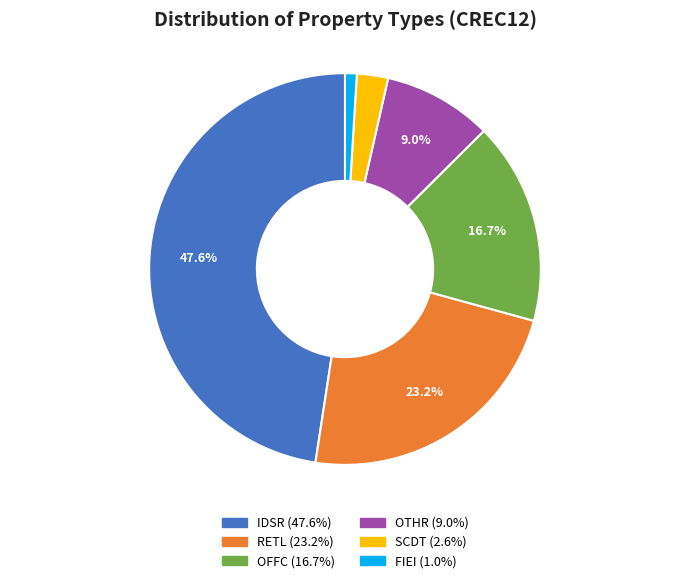

To the nearest percent, what is the difference between the OTHR and OFFC slice percentages?

8%